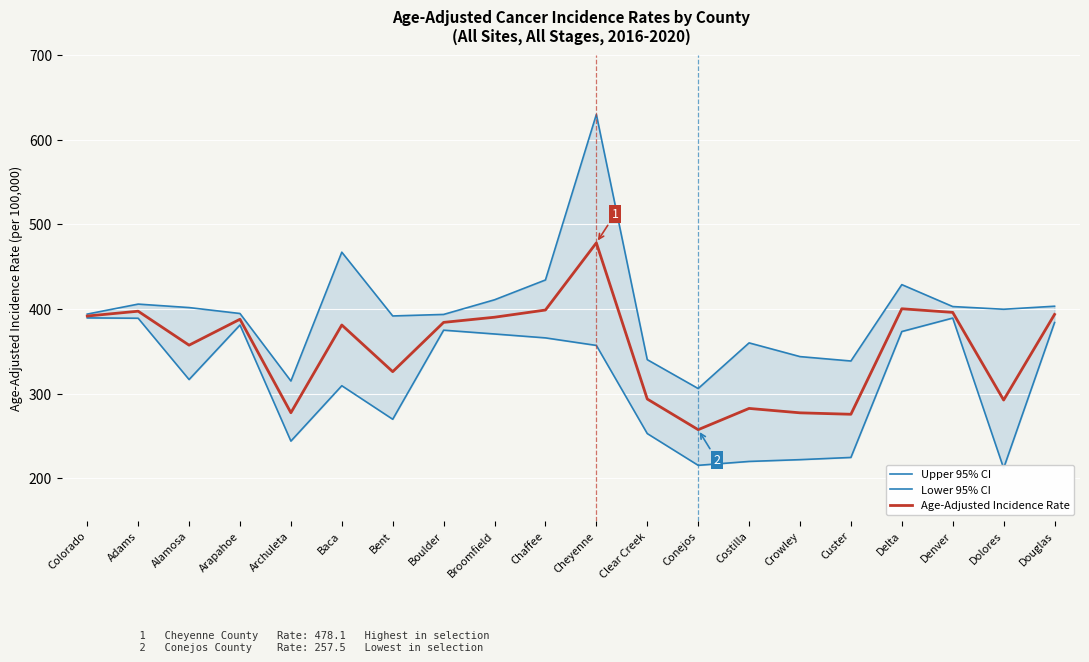

True or false: Upper 95% CI has a value of 391.8 at Bent.

True